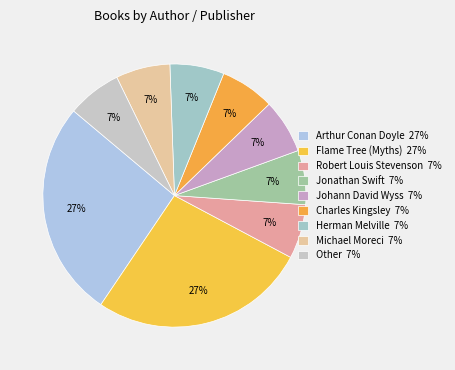

To the nearest percent, what percentage of the pie is Arthur Conan Doyle?

27%